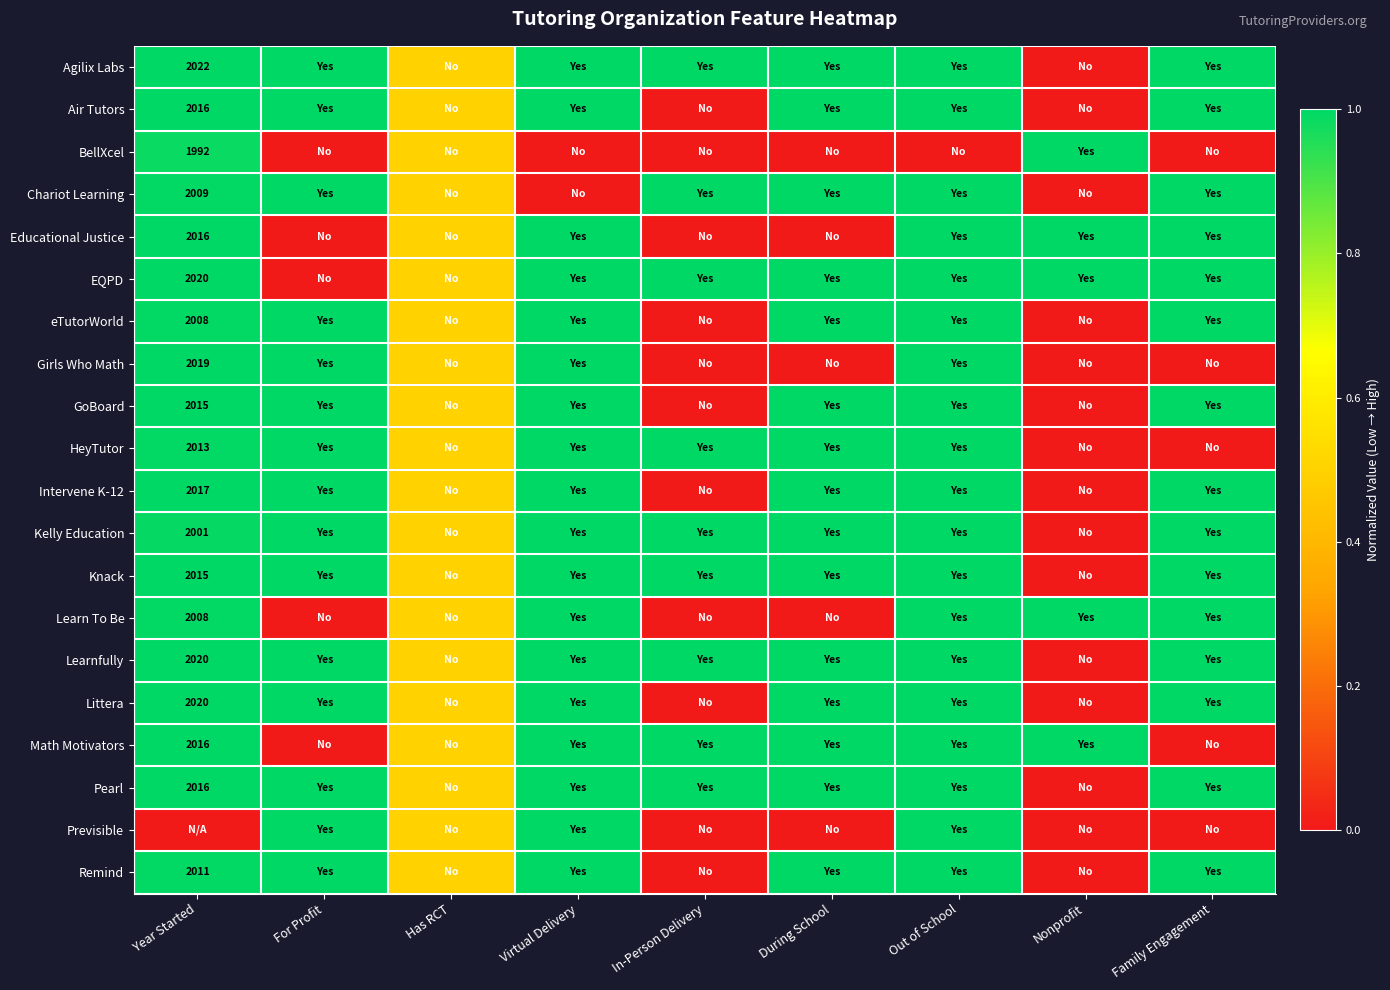

Is it true that eTutorWorld equals 2008.0 at Year Started?

True